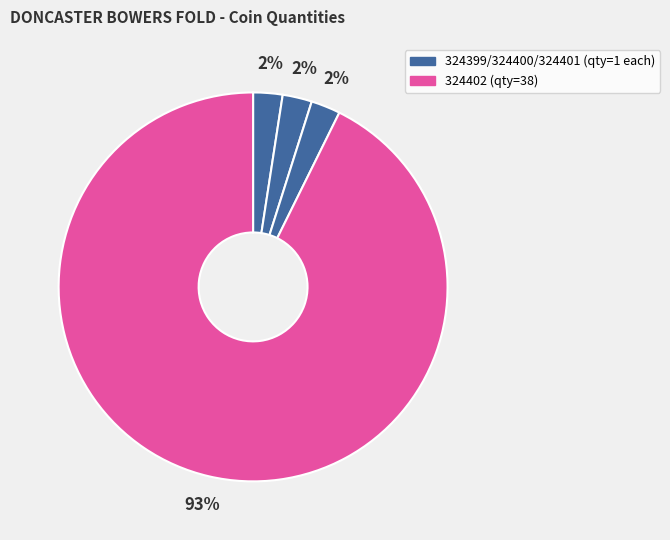

How many slices are in this pie chart?

4